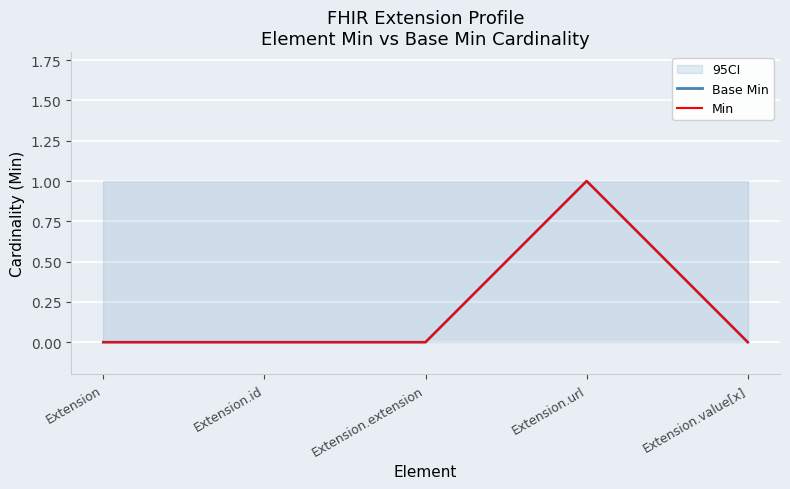

Reading left to right, what are all the values shown in this chart?

Base Min: 0	0	0	1	0
Min: 0	0	0	1	0